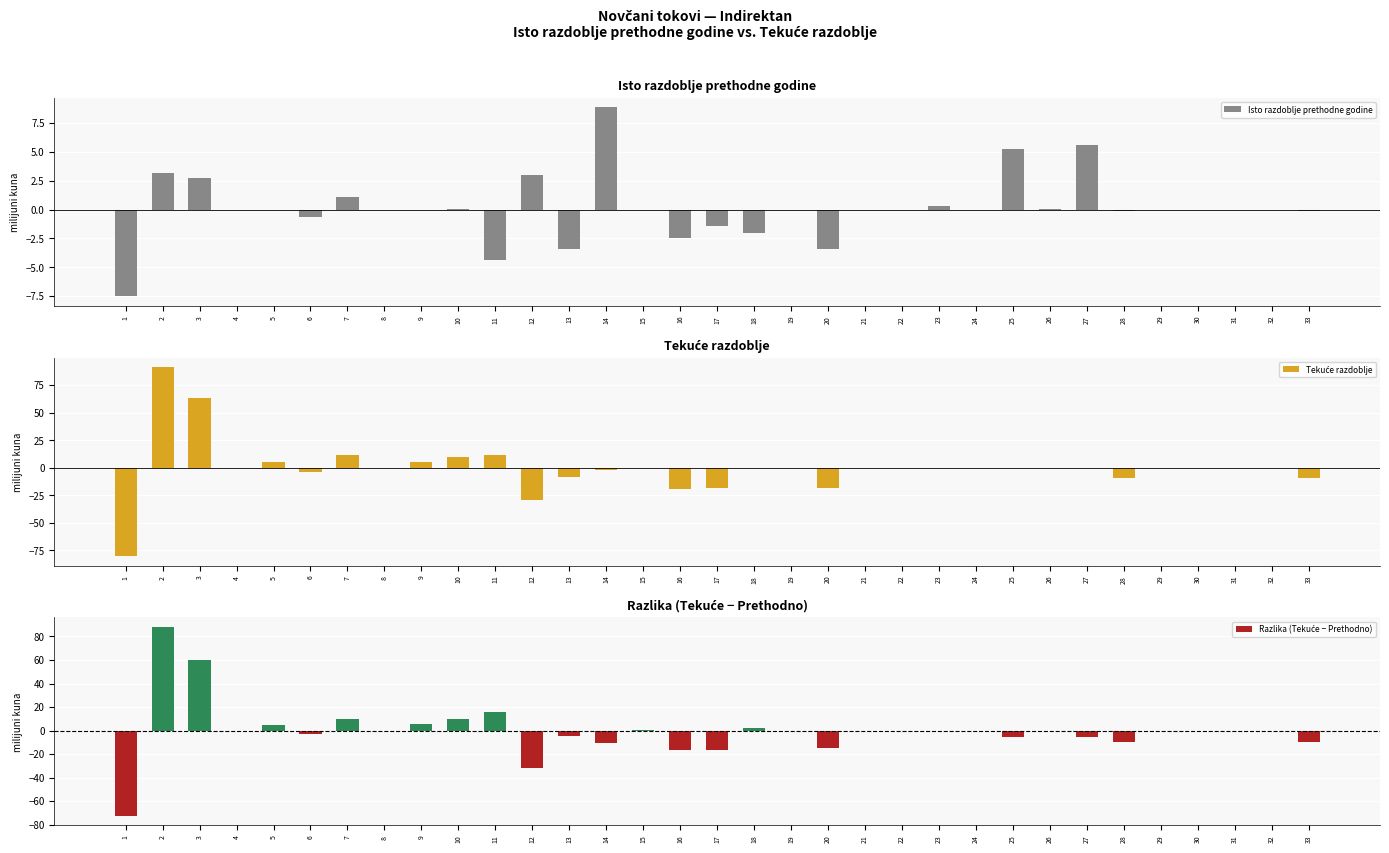

True or false: Razlika (Tekuće − Prethodno) has a value of -114.7 at 1.

False